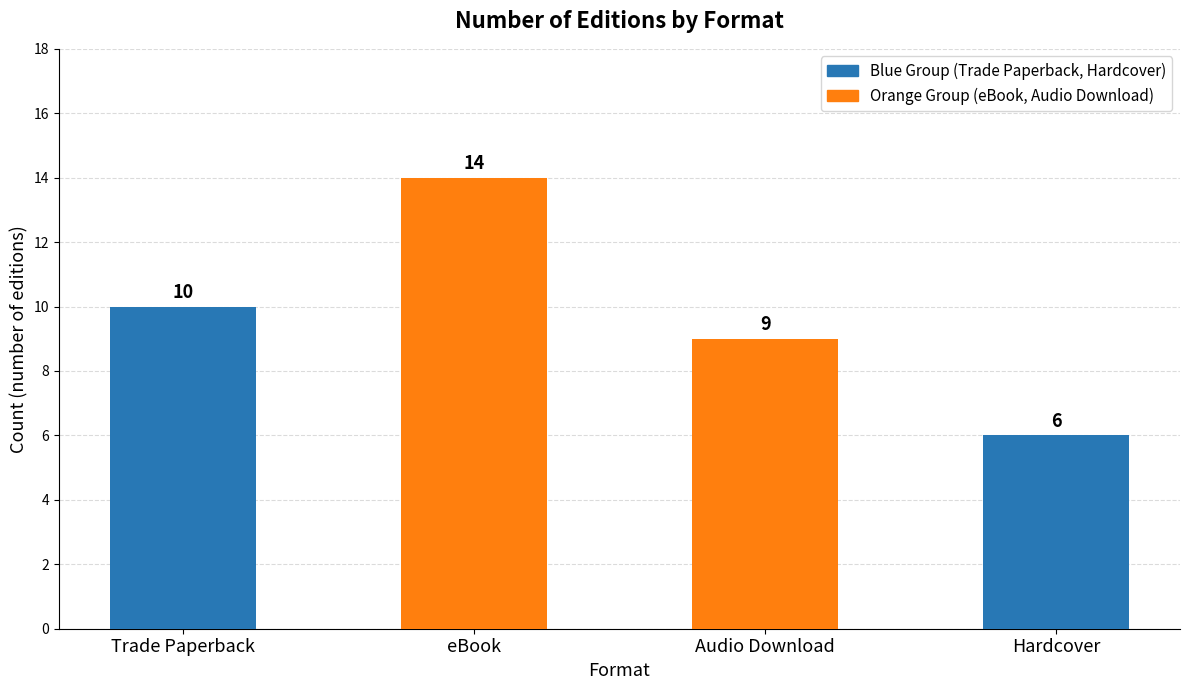

List the labels in order of value, smallest first.

Hardcover, Audio Download, Trade Paperback, eBook